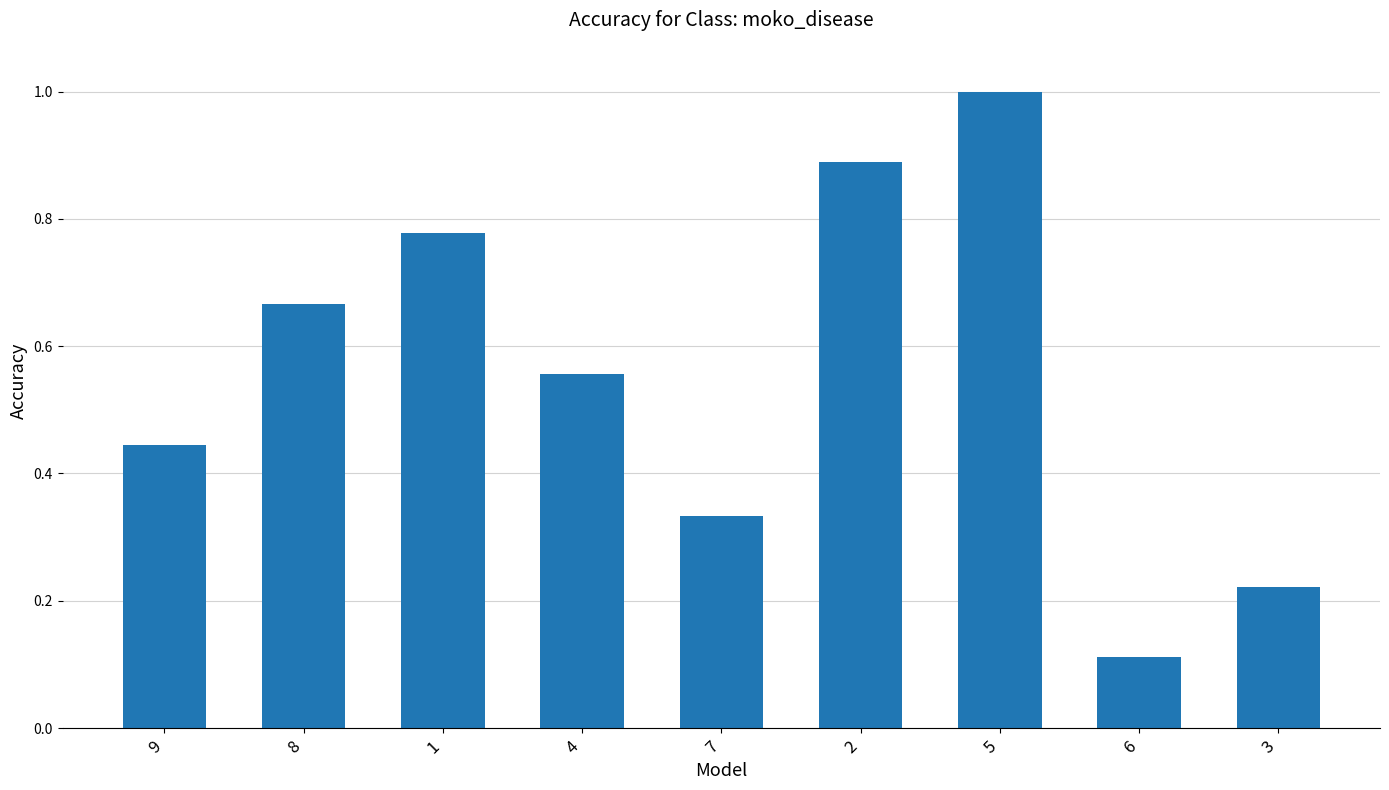

What is the sum of all values?

5.0